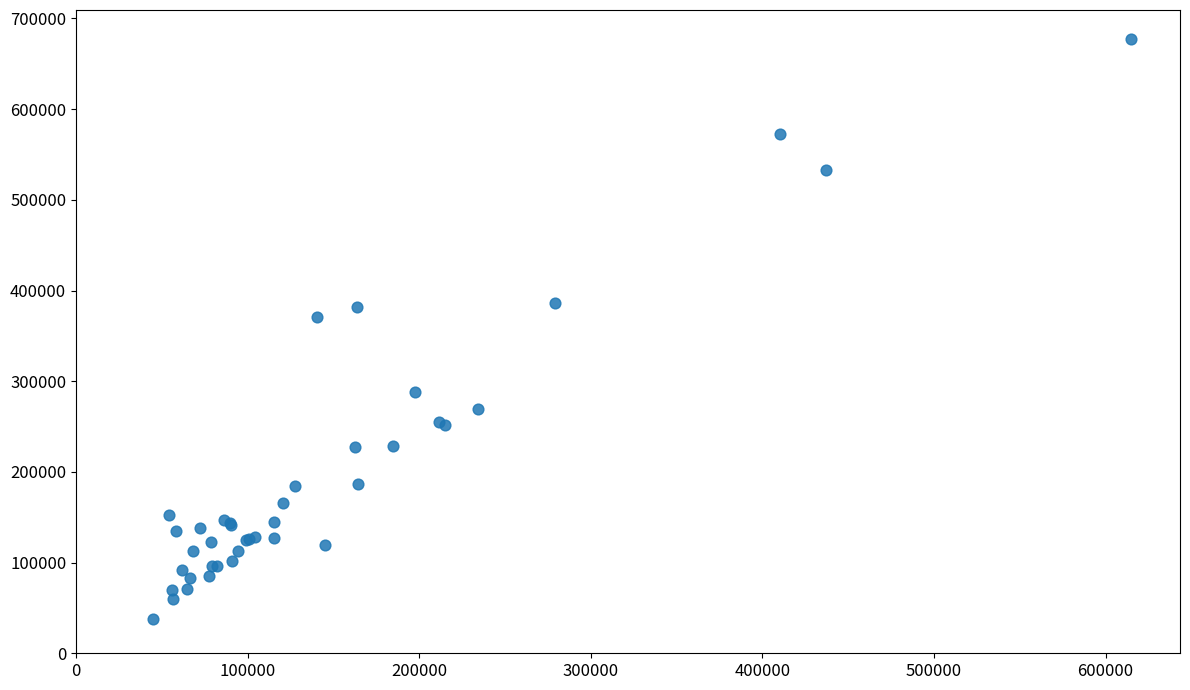

What Y value in the scatter plot is closest to 357687?

371303